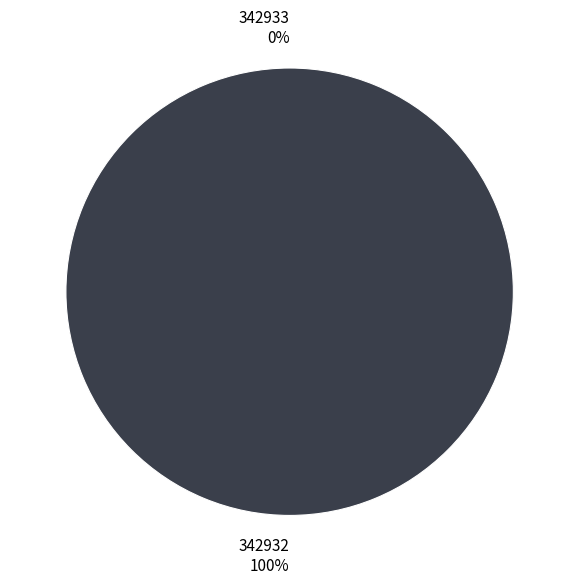

Between 342932 and 342933, which is larger?

342932